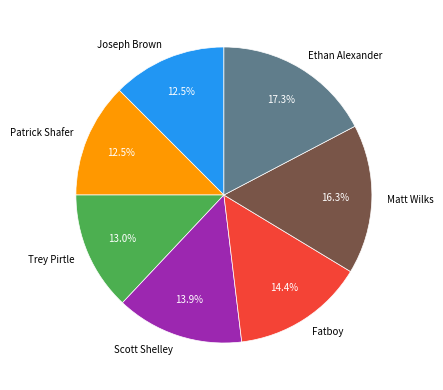

Does Joseph Brown account for over 50% of the chart?

No